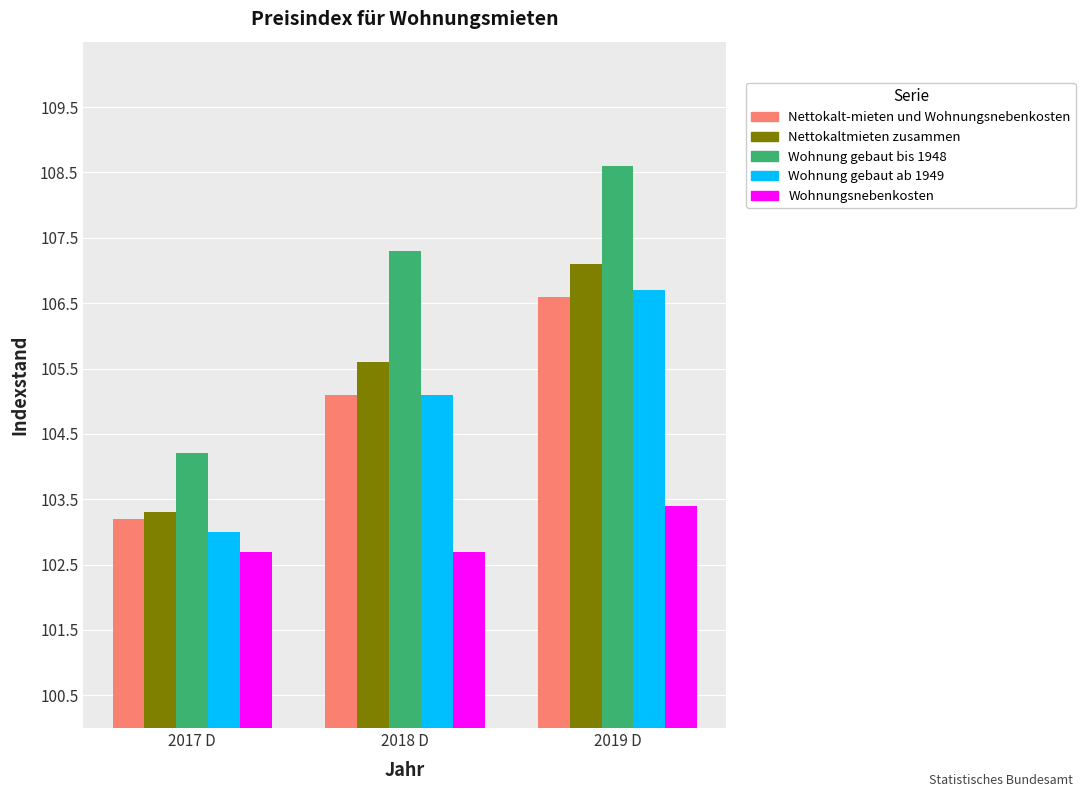

What is the total value across all series at 2017 D?

516.4